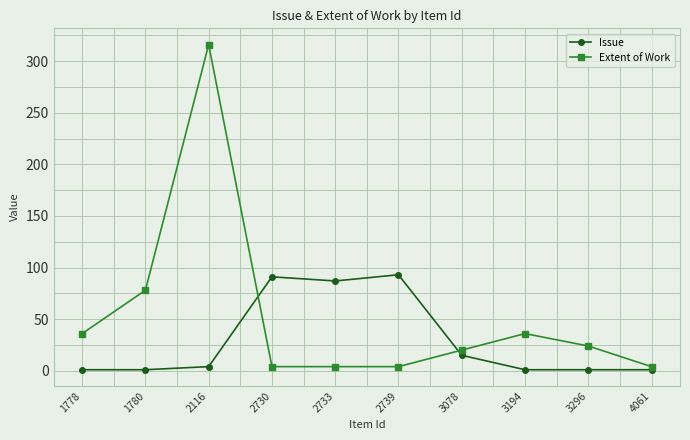

After their last crossing, which series has the higher values: Issue or Extent of Work?

Extent of Work